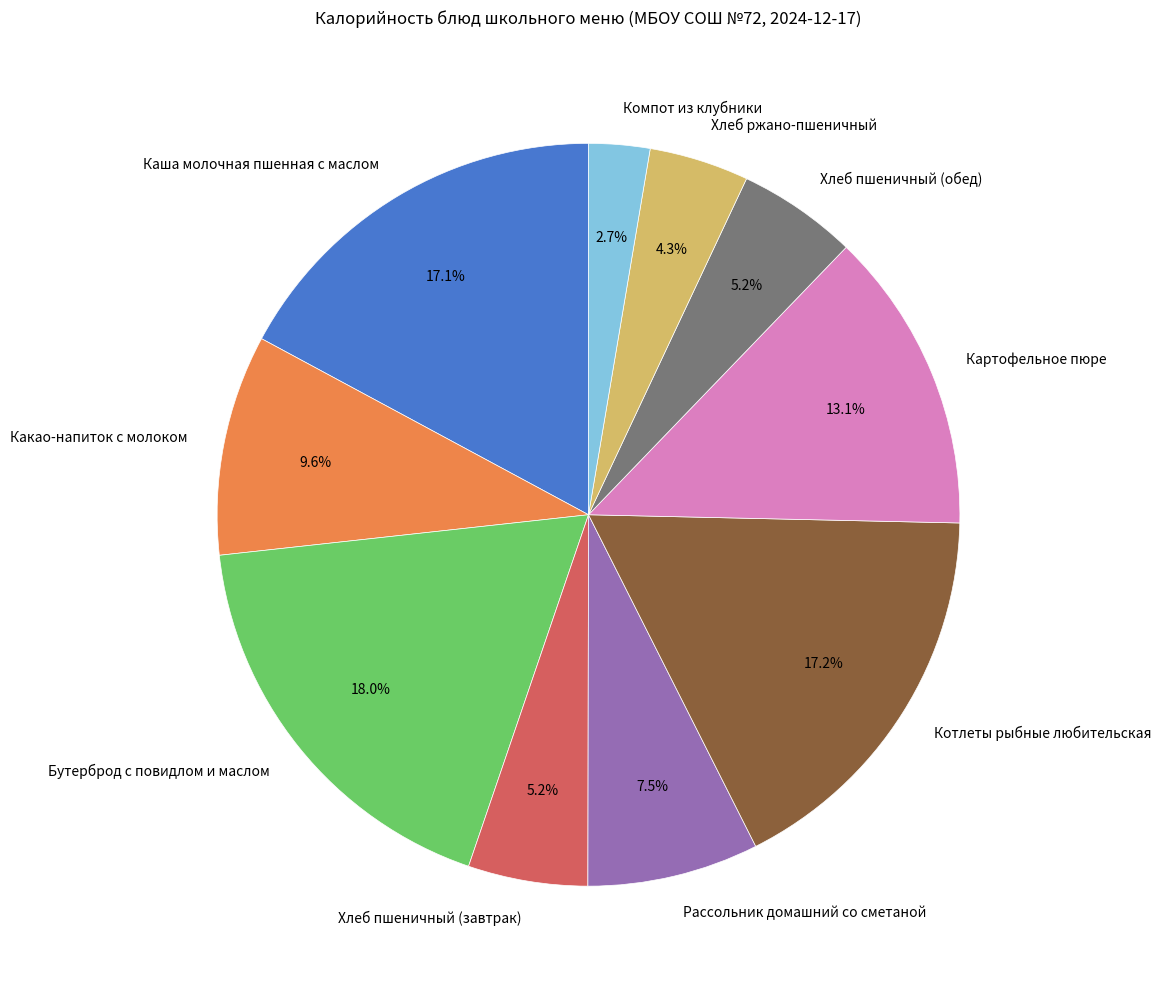

To the nearest percent, what portion does Хлеб пшеничный (завтрак) represent?

5%